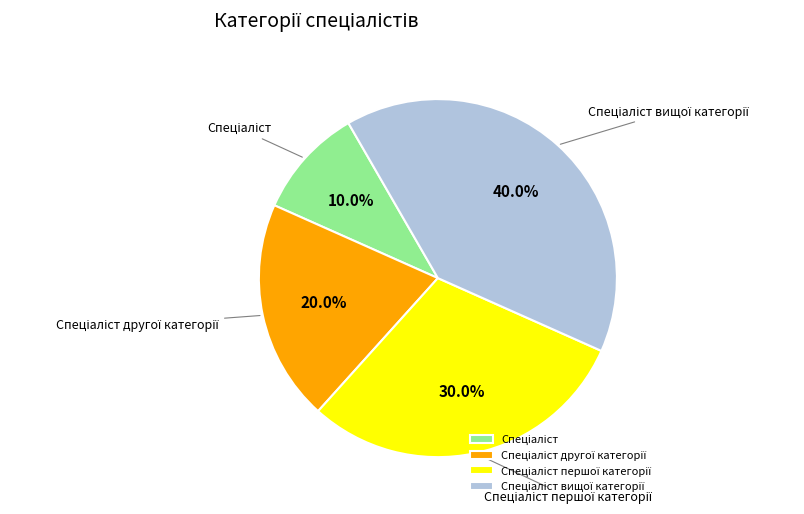

To the nearest percent, what is the difference between the largest and smallest slice percentages?

30%